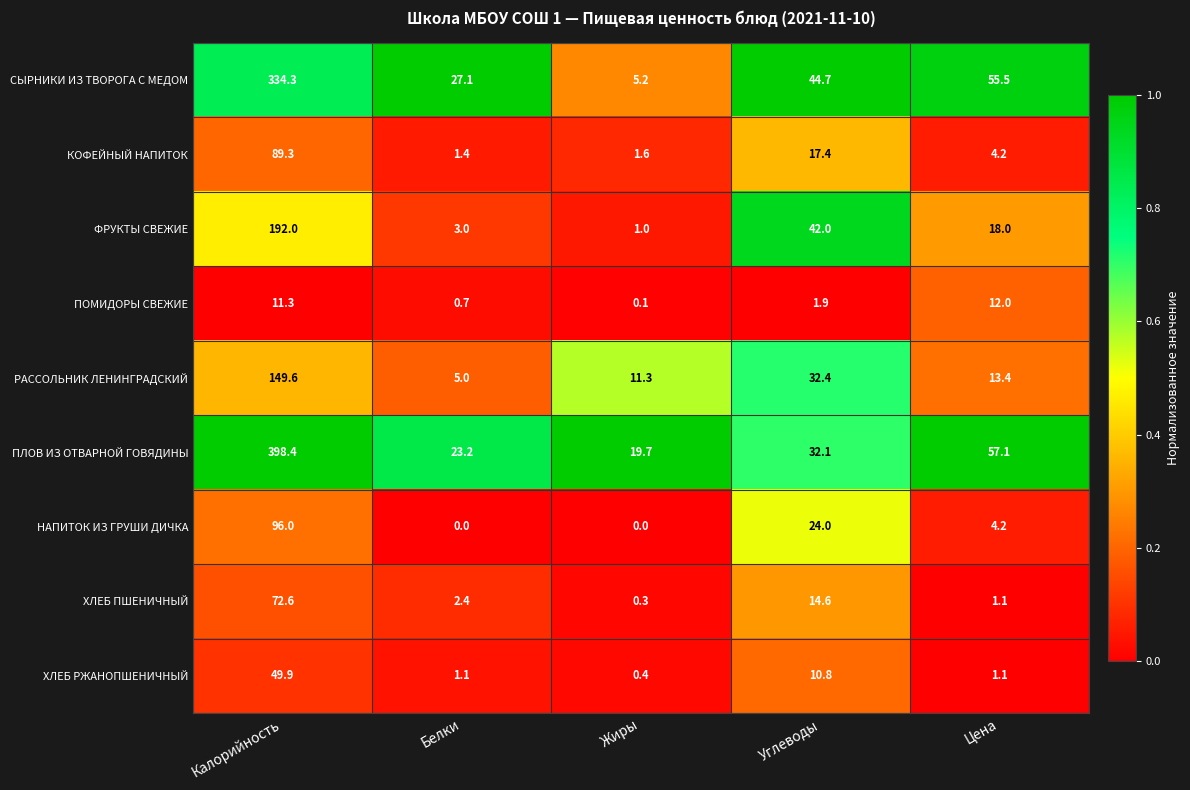

The СЫРНИКИ ИЗ ТВОРОГА С МЕДОМ series shows 84.7 at Калорийность. True or false?

False